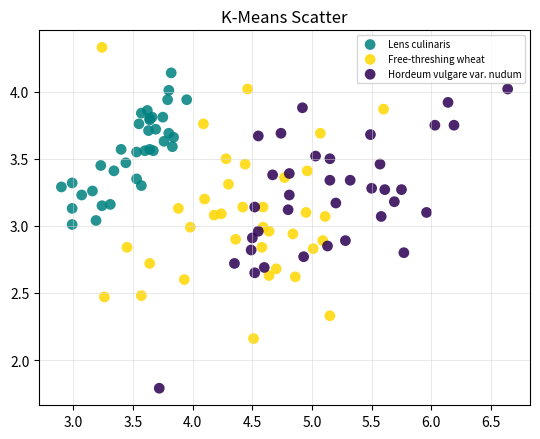

Which series has the largest Y range (max minus min)?

Hordeum vulgare var. nudum